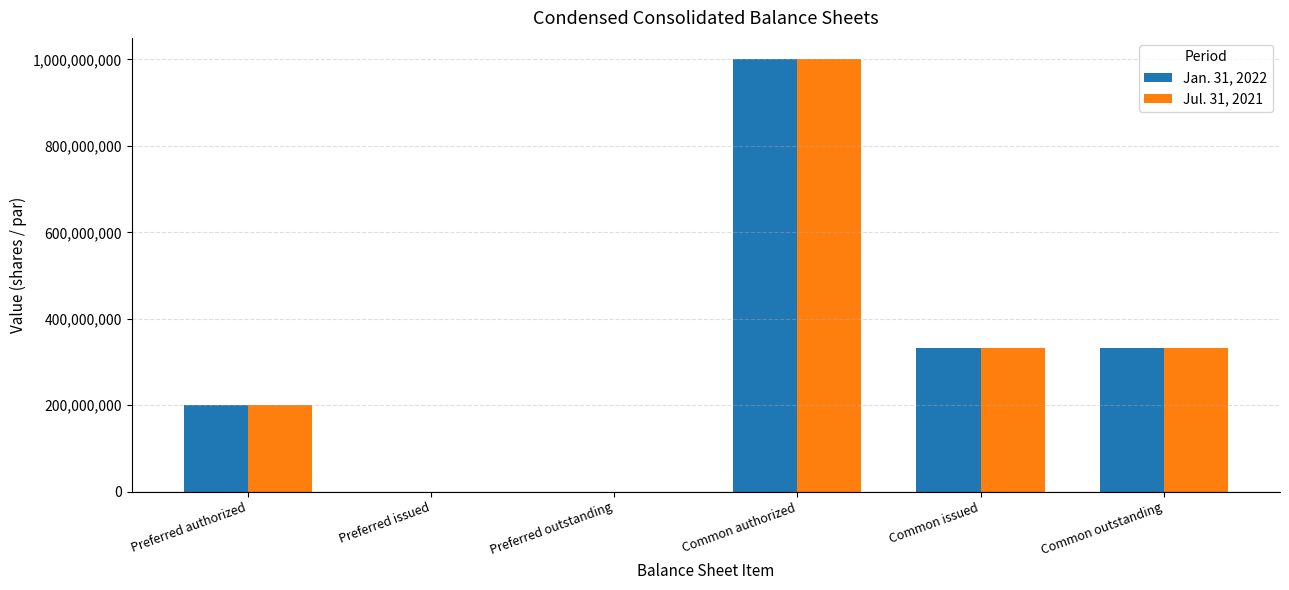

What is the total value across all series at Common issued?

665399000